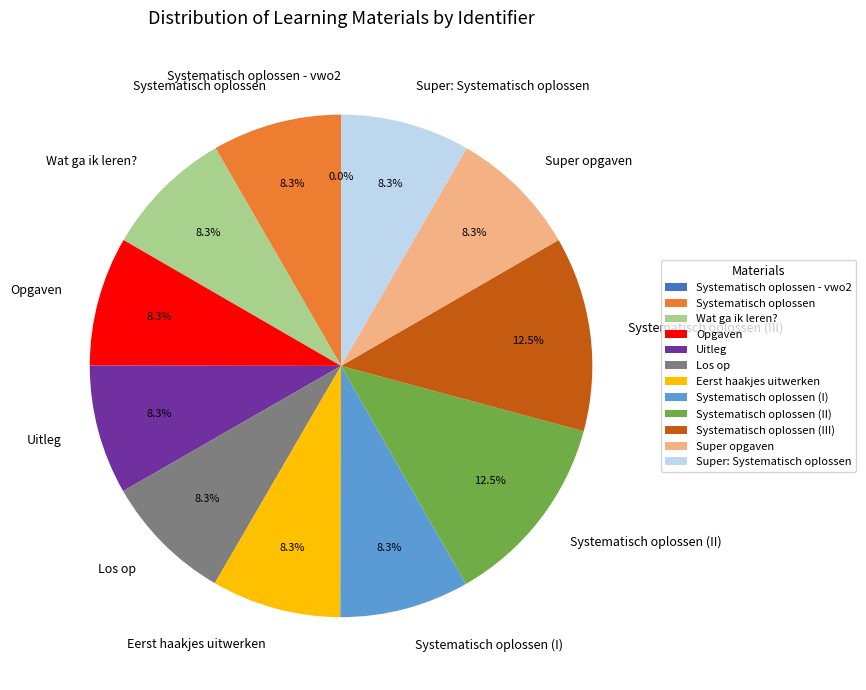

Approximately how many times larger is the value at Systematisch oplossen (III) compared to Systematisch oplossen (II)?

1.0